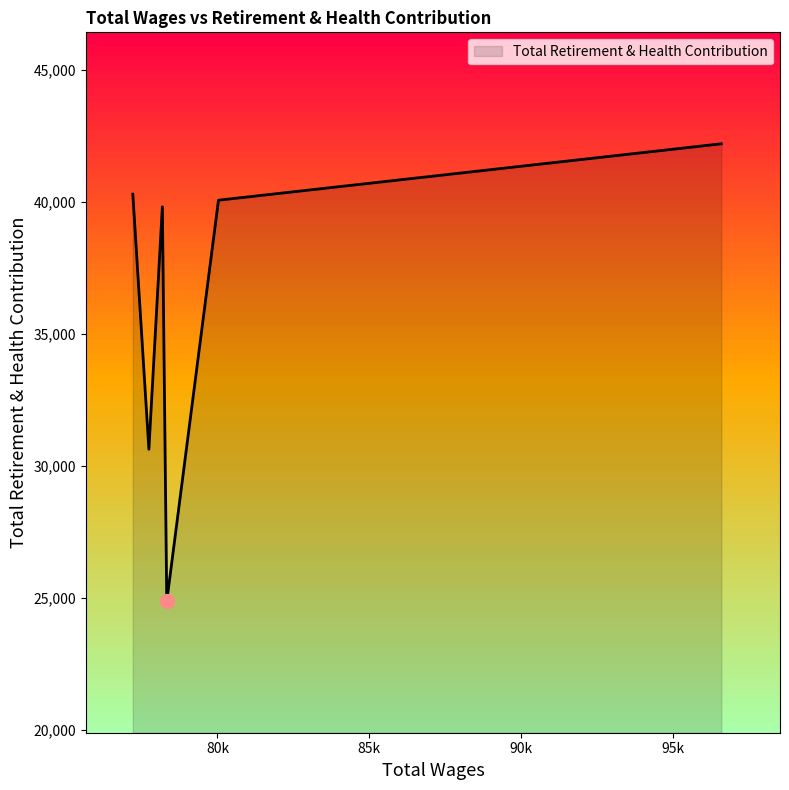

How many interior local peaks (higher than both neighbors) does the data have?

1